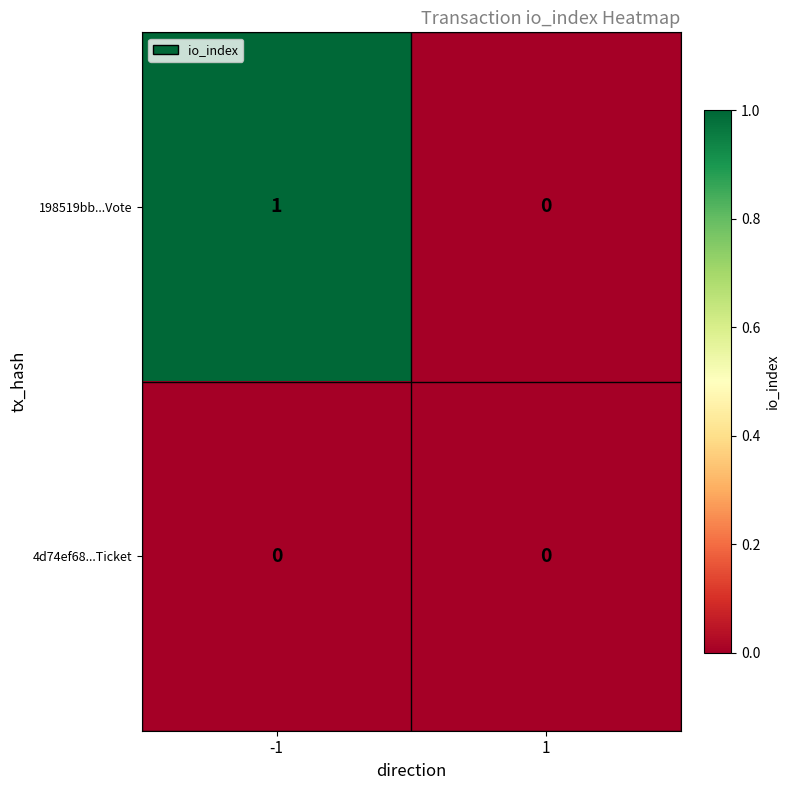

At -1, list the series in order from largest to smallest.

198519bb...Vote, 4d74ef68...Ticket